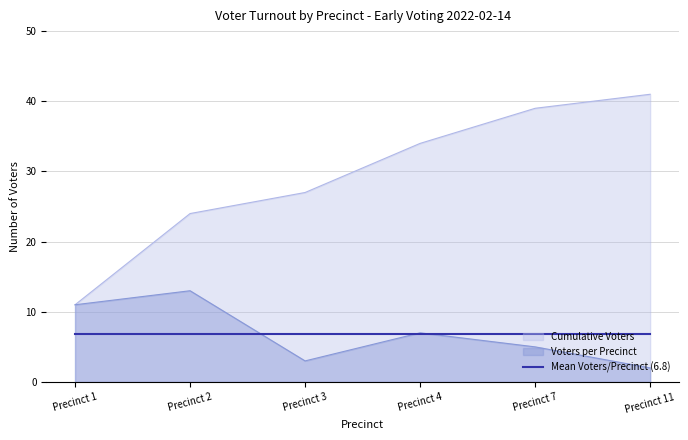

Between Precinct 1 and Precinct 4, which series saw the biggest shift?

Cumulative Voters